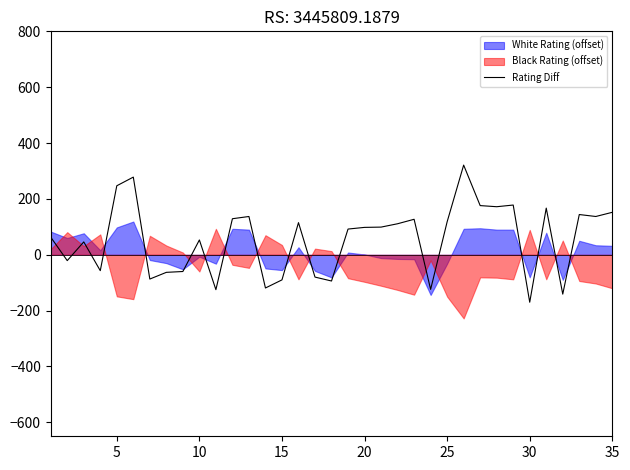

The chart shows a value of 63 at 19. True or false?

False